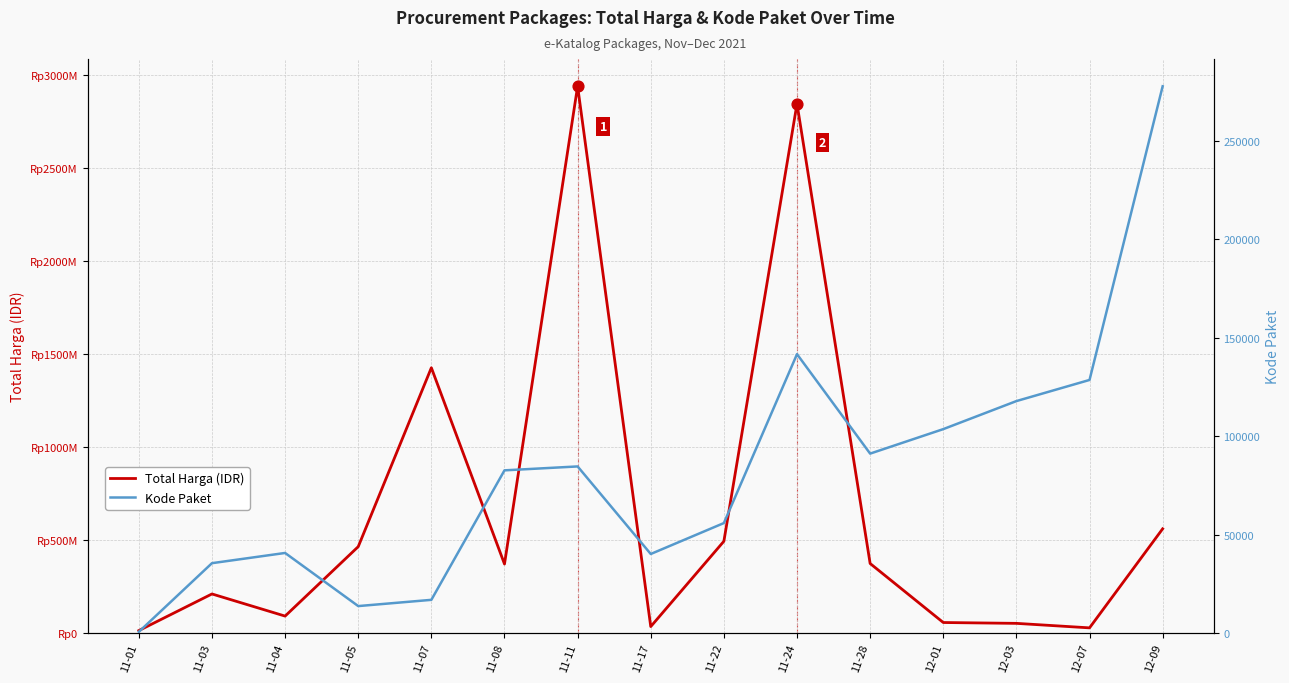

Which series contains the highest Y value?

Total Harga